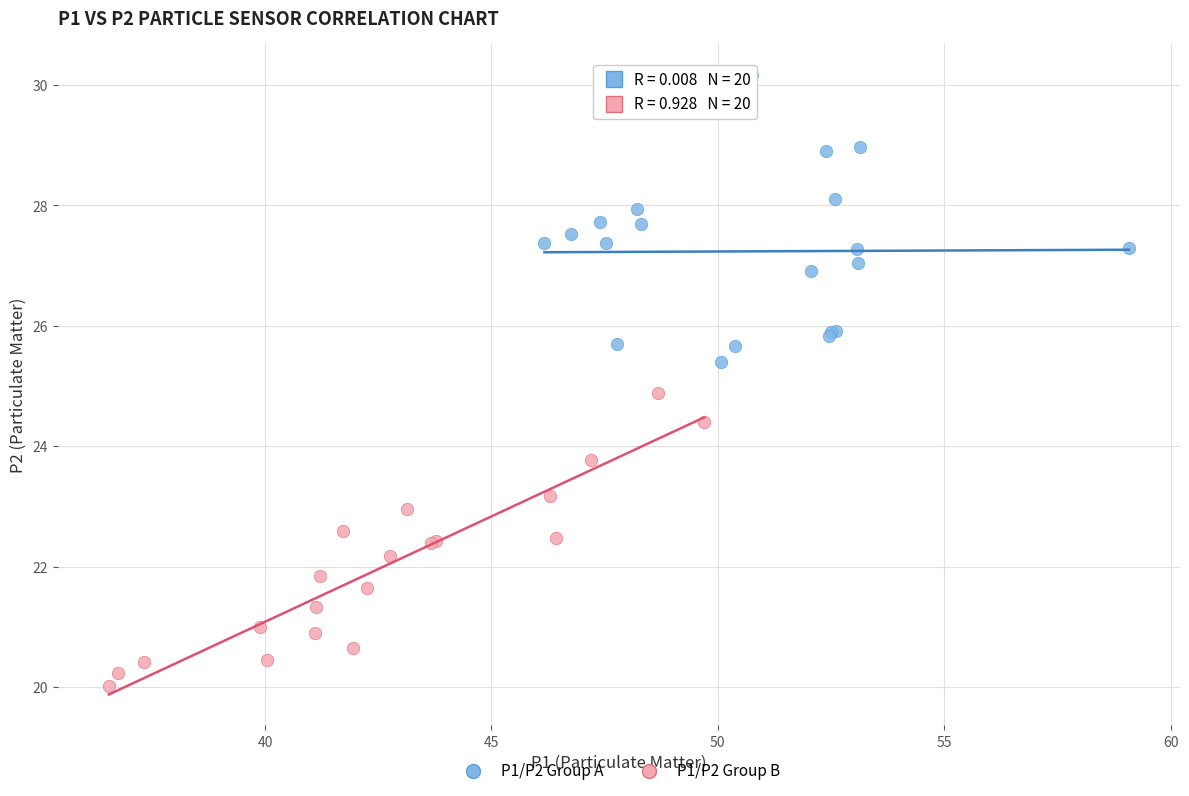

Which series contains the lowest Y value?

P1/P2 Group B